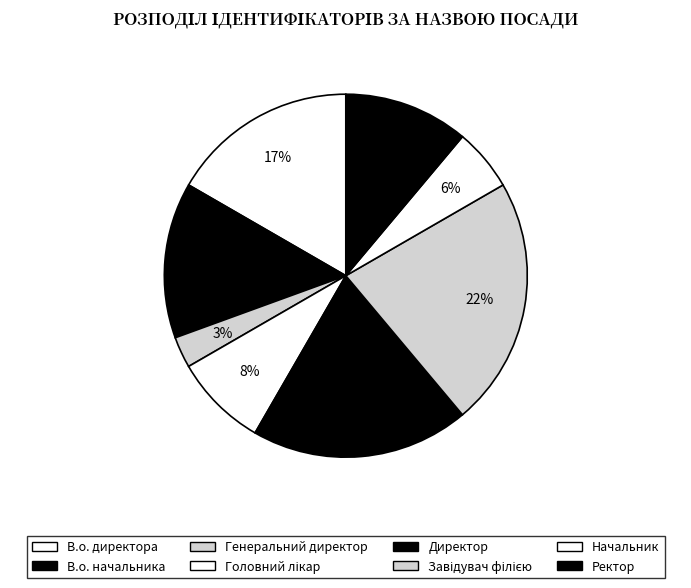

What percentage is the В.о. директора slice, to the nearest percent?

17%